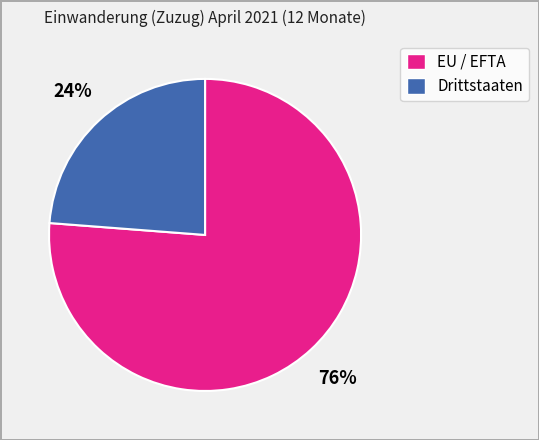

Count the number of slices in the pie.

2